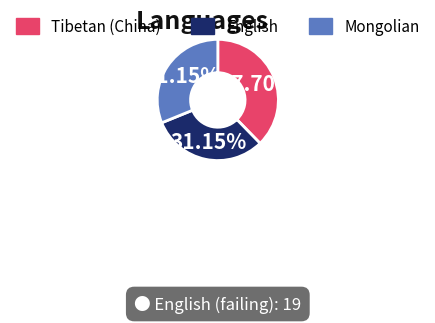

Count the number of slices in the pie.

3